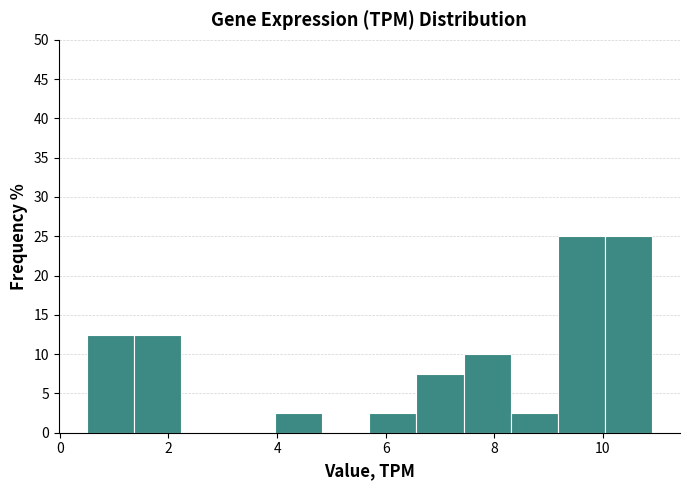

Reading left to right, transcribe this chart: for each bar, give the range it covers on the x-axis and its height. Neither the bar edges nor the heights are printed on the chart, so give them approximately, as read against the axes.

0.6 to 1.4: 12.5
1.4 to 2.2: 12.5
2.2 to 3.2: 0
3.2 to 4.0: 0
4.0 to 4.8: 2.5
4.8 to 5.8: 0
5.8 to 6.6: 2.5
6.6 to 7.4: 7.5
7.4 to 8.4: 10.0
8.4 to 9.2: 2.5
9.2 to 10.0: 25.0
10.0 to 11.0: 25.0